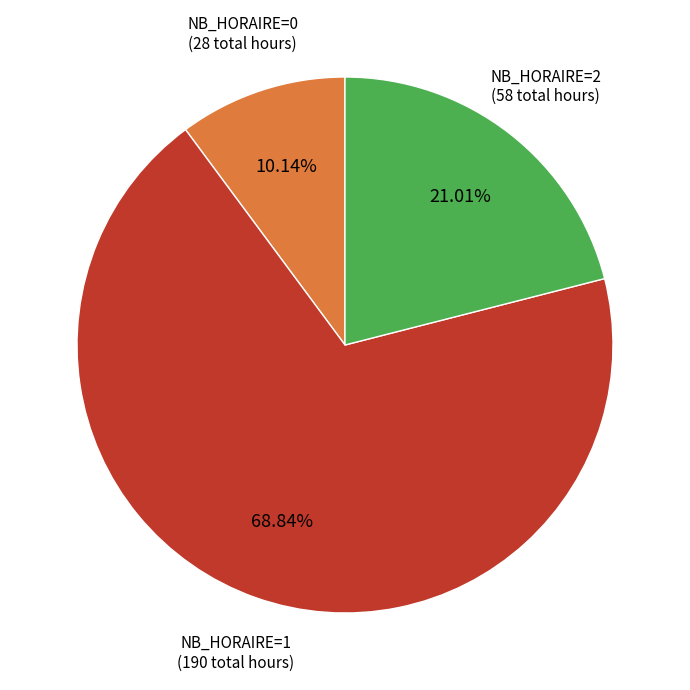

Is there any slice that represents more than half of the pie?

Yes